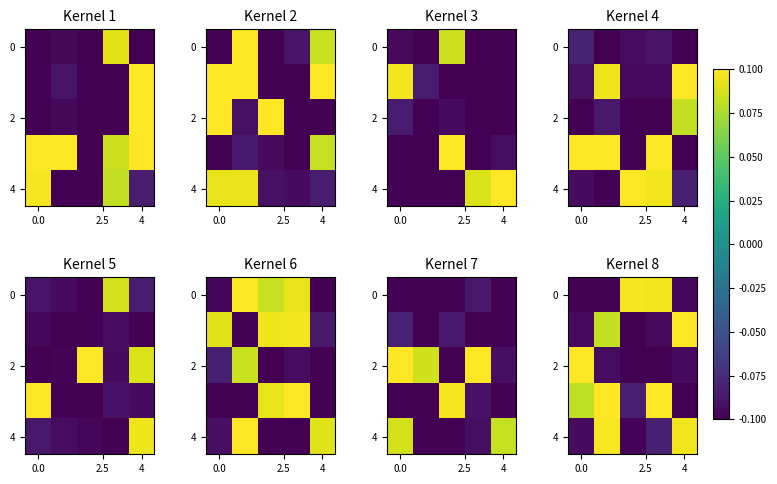

What is the minimum value shown in the chart?

-0.1